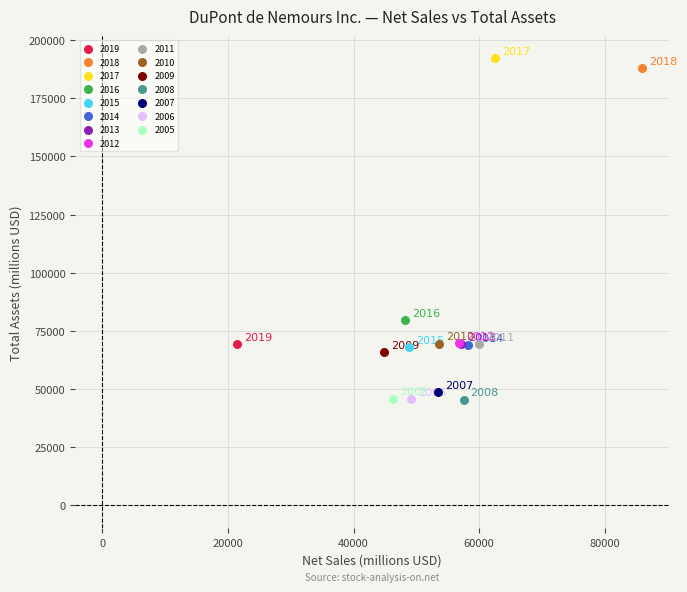

What are all the series names shown in the legend?

2019, 2018, 2017, 2016, 2015, 2014, 2013, 2012, 2011, 2010, 2009, 2008, 2007, 2006, 2005